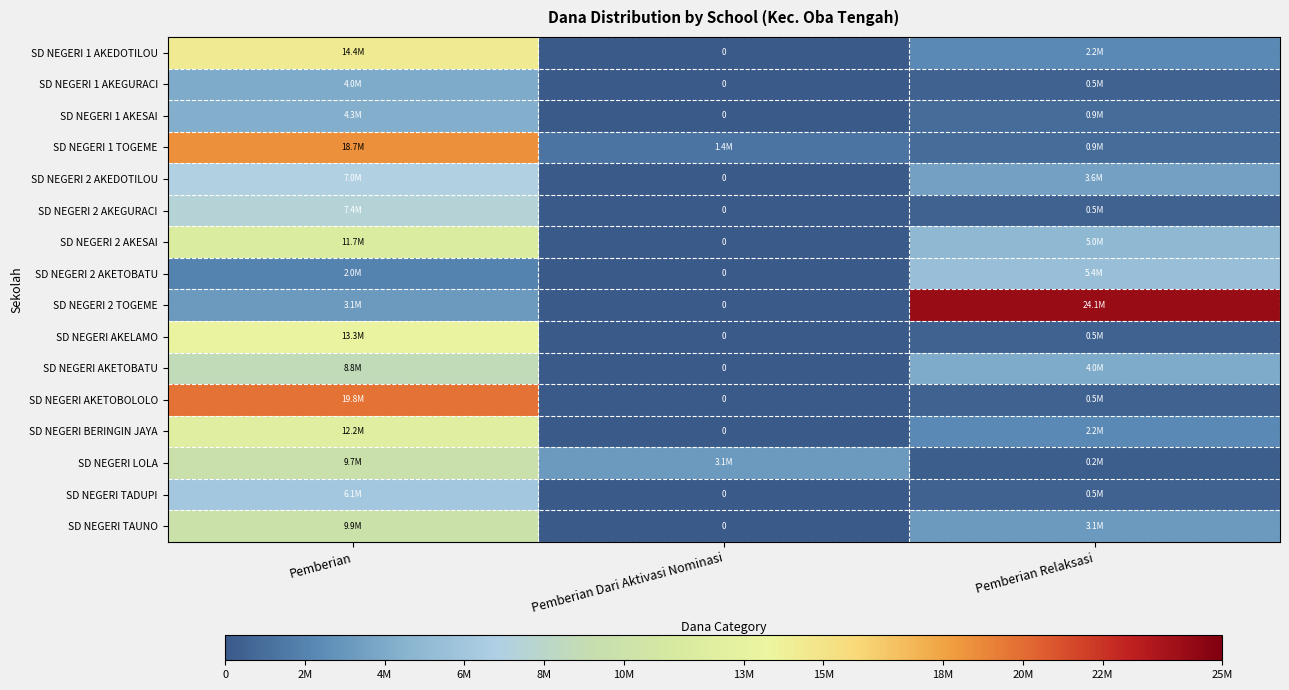

Between Pemberian and Pemberian Relaksasi, which is larger?

Pemberian